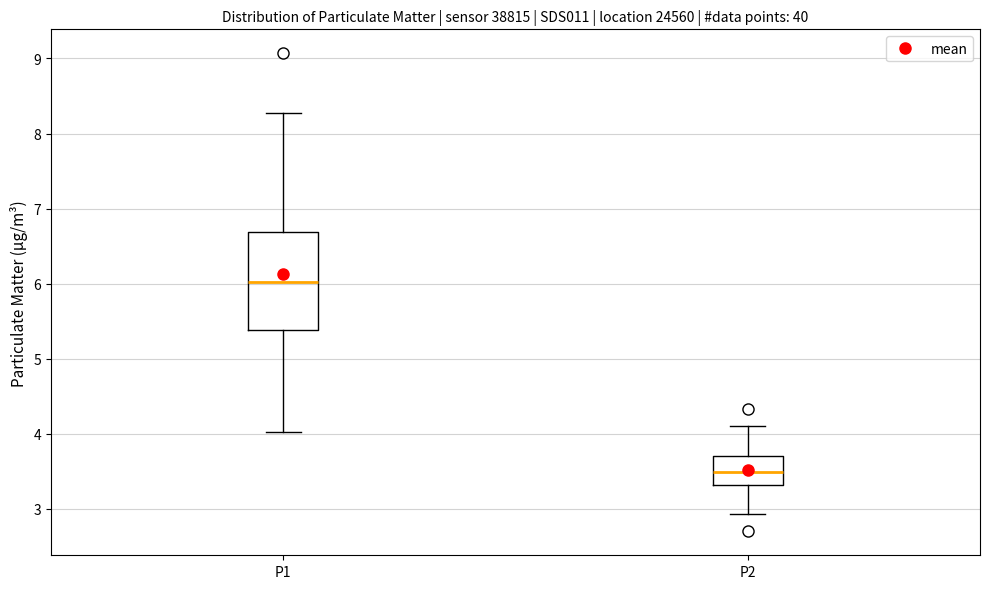

Which box's median line is the highest?

P1